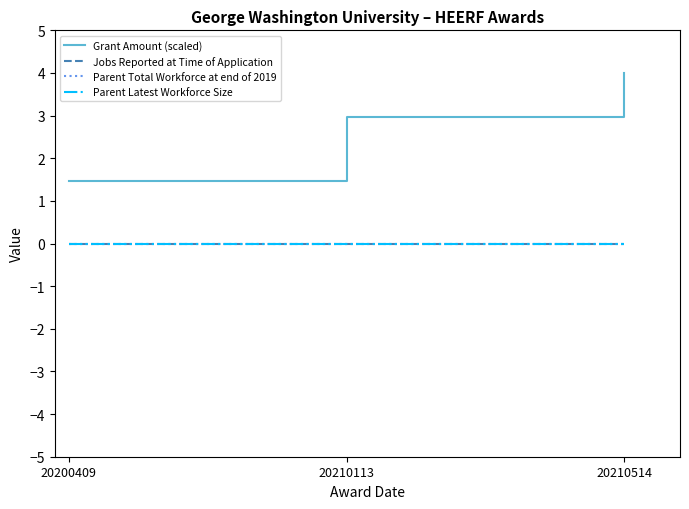

Reading left to right, transcribe all the data shown in this chart.

Grant Amount (scaled): 20200409=1.5	20210113=3.0	20210514=4.0
Jobs Reported at Time of Application: 20200409=0.0	20210113=0.0	20210514=0.0
Parent Total Workforce at end of 2019: 20200409=0.0	20210113=0.0	20210514=0.0
Parent Latest Workforce Size: 20200409=0.0	20210113=0.0	20210514=0.0